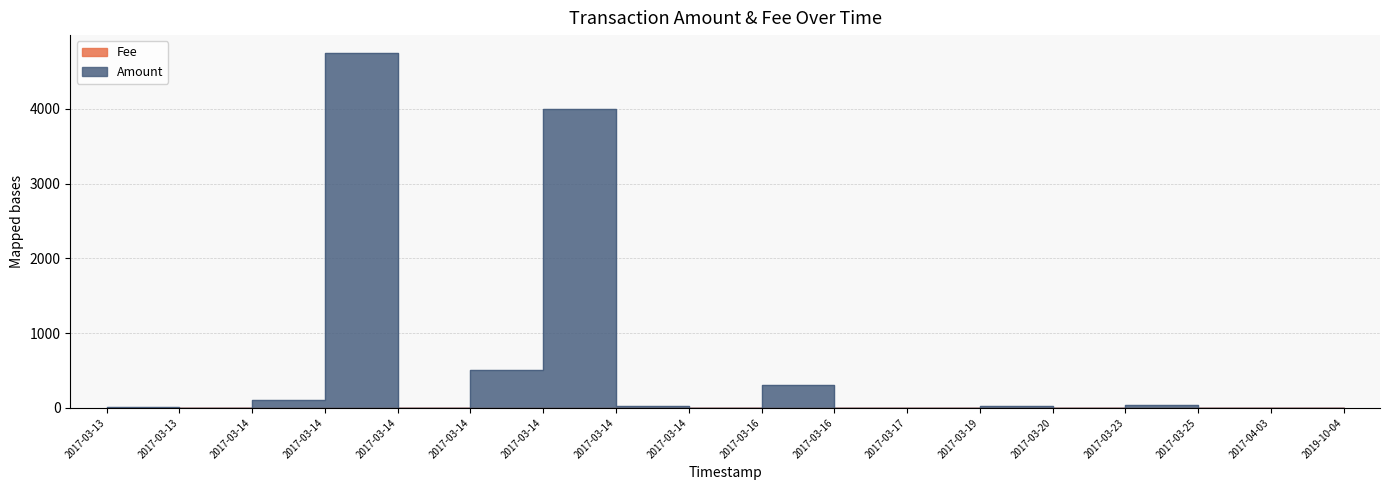

The Amount series shows 2.0 at 2017-03-13. True or false?

True